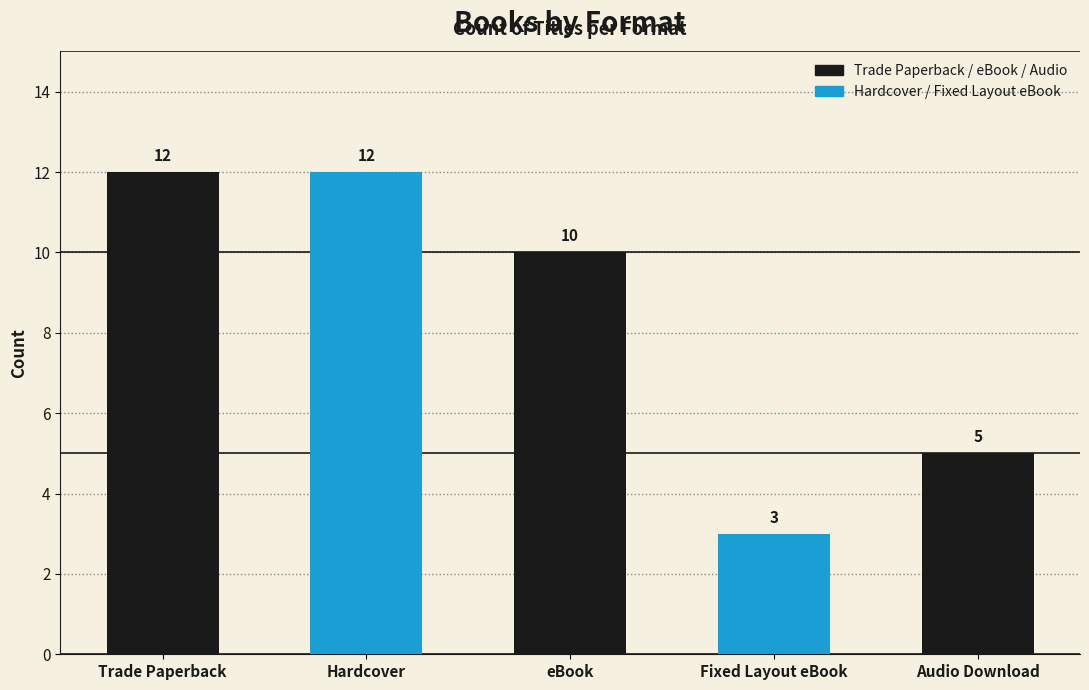

What is the label of the 2nd bar from the right?

Fixed Layout eBook